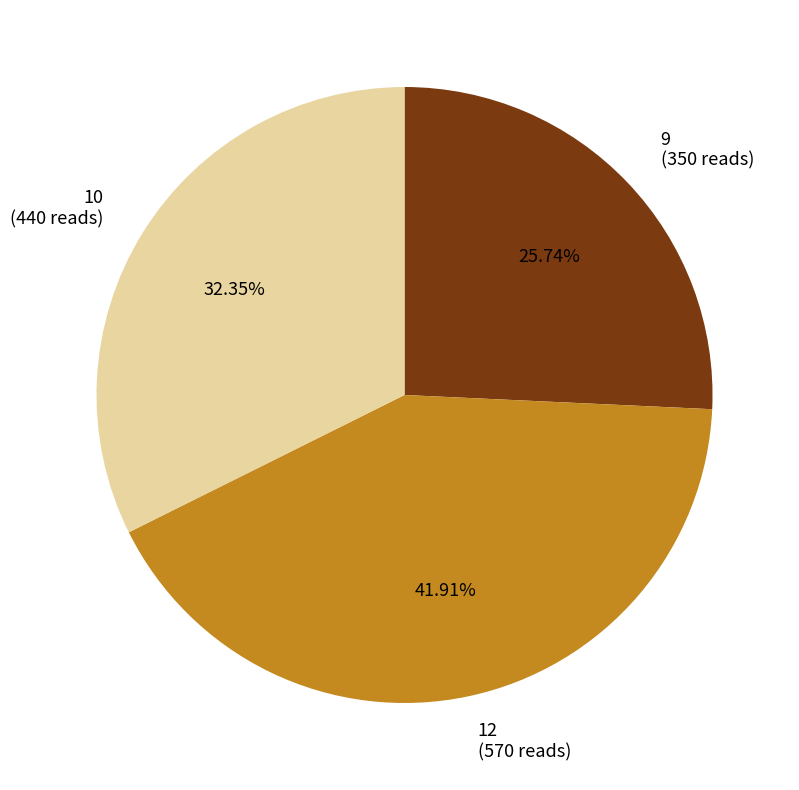

To the nearest percent, what is the difference between the largest and smallest slice percentages?

16%